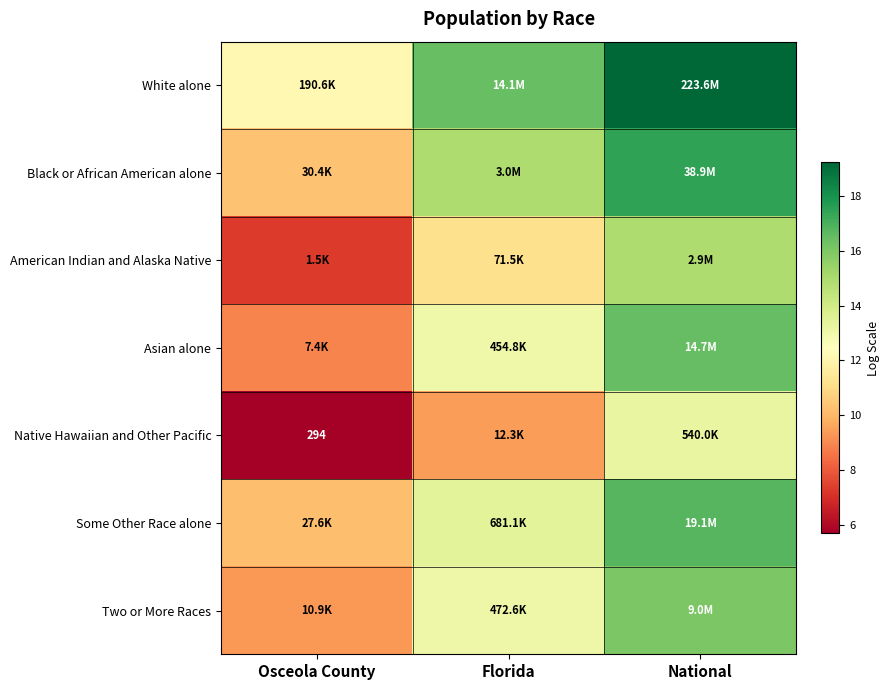

The Some Other Race alone series shows 8.5 at National. True or false?

False